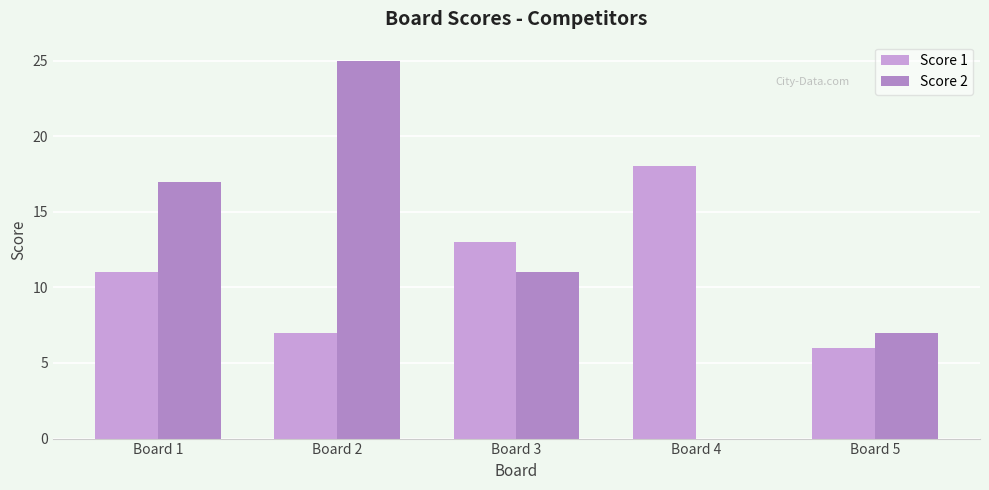

Between Board 2 and Board 3, which series saw the biggest shift?

Score 2